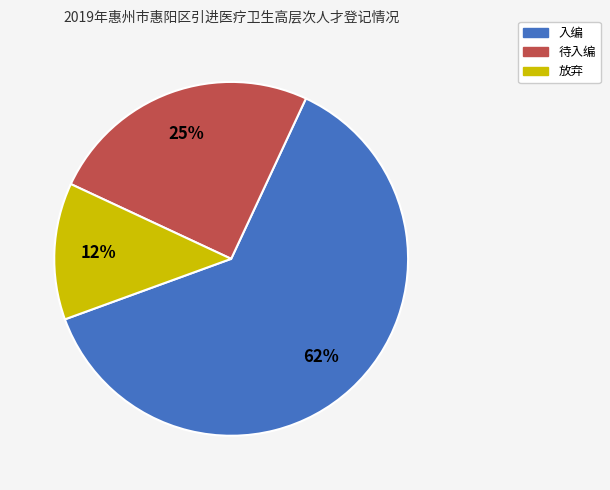

To the nearest percent, what percentage of the pie is 待入编?

25%